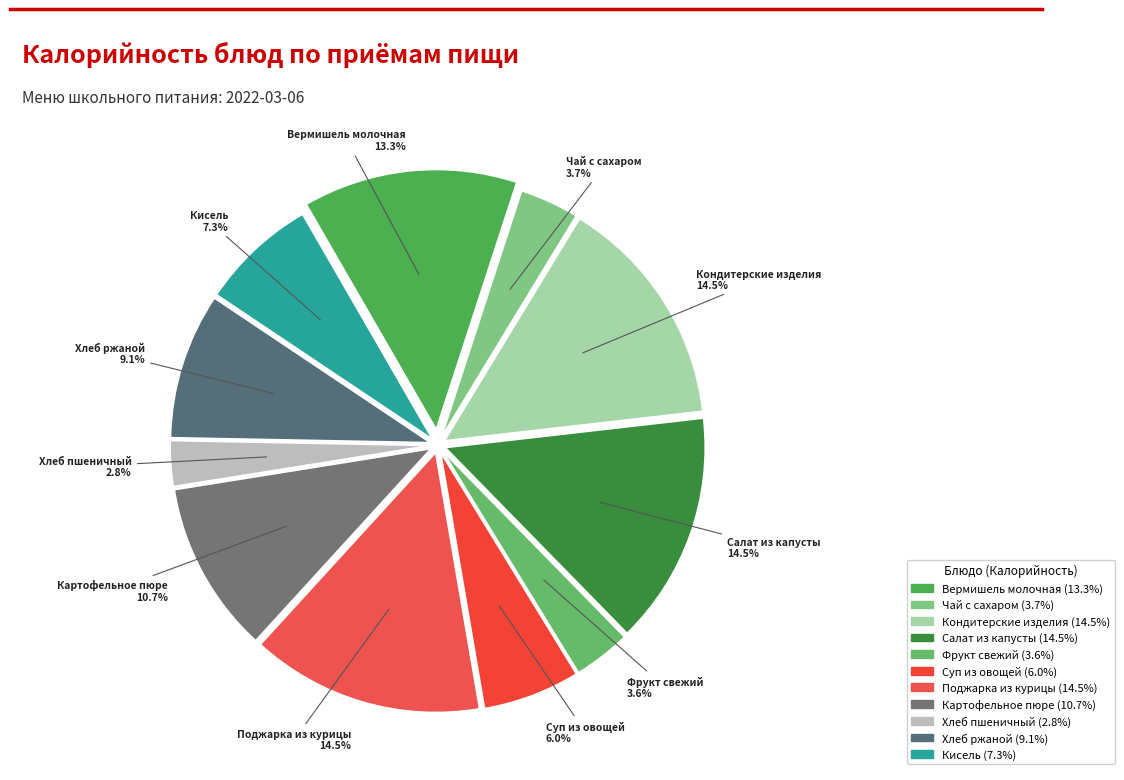

Is it true that Суп из овощей is 17% of the pie?

False